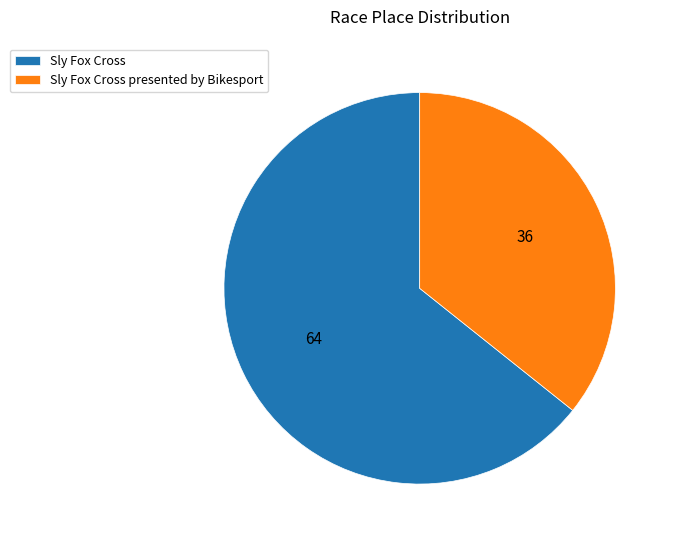

Is there a majority slice in this chart?

Yes